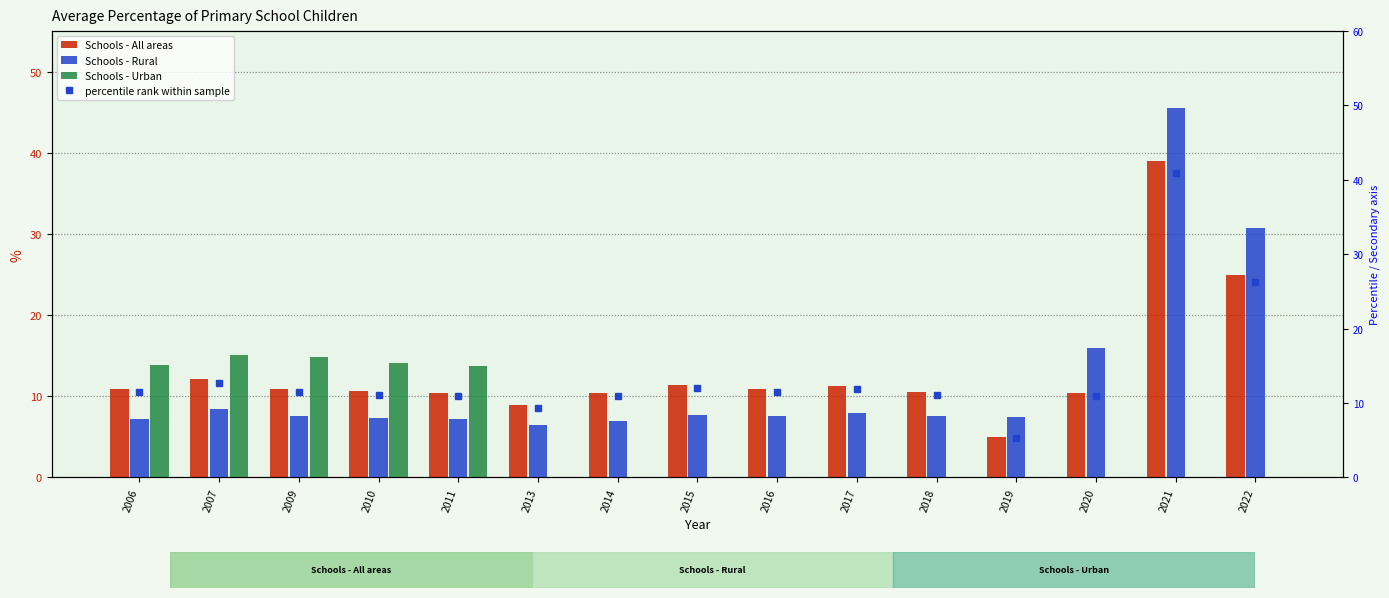

Which series has the widest spread of values?

Schools - Rural